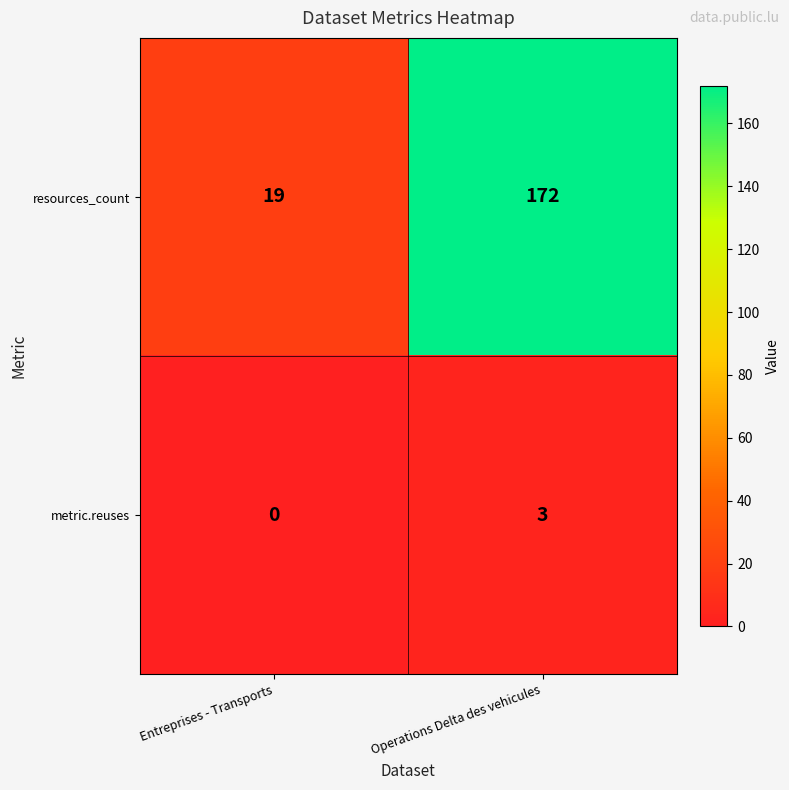

Rank the series at Entreprises - Transports from lowest to highest value.

metric.reuses, resources_count